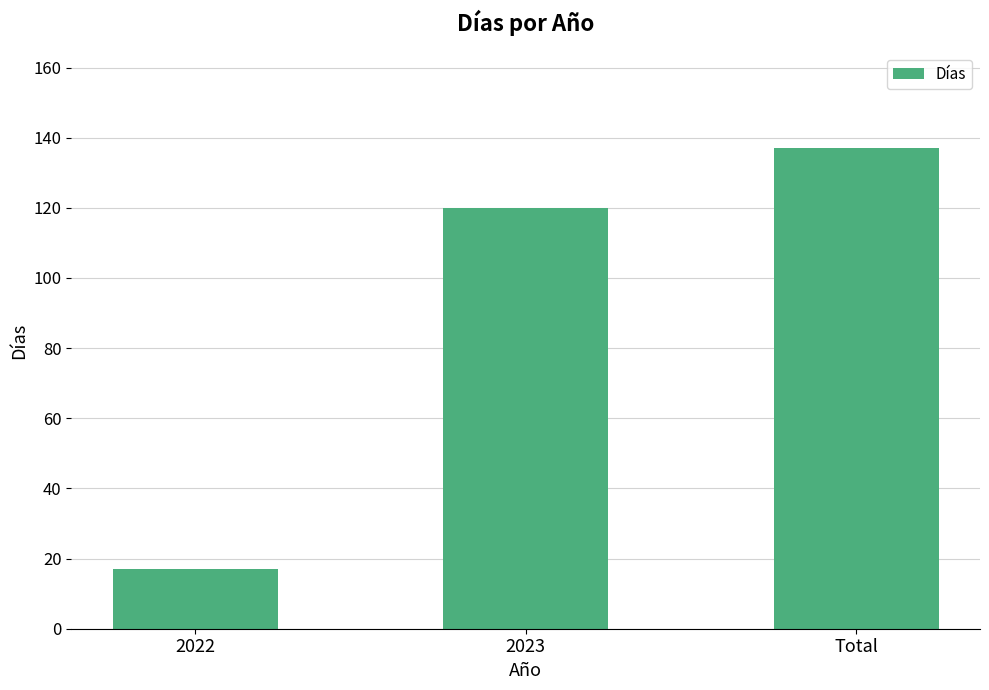

What is the average value?

91